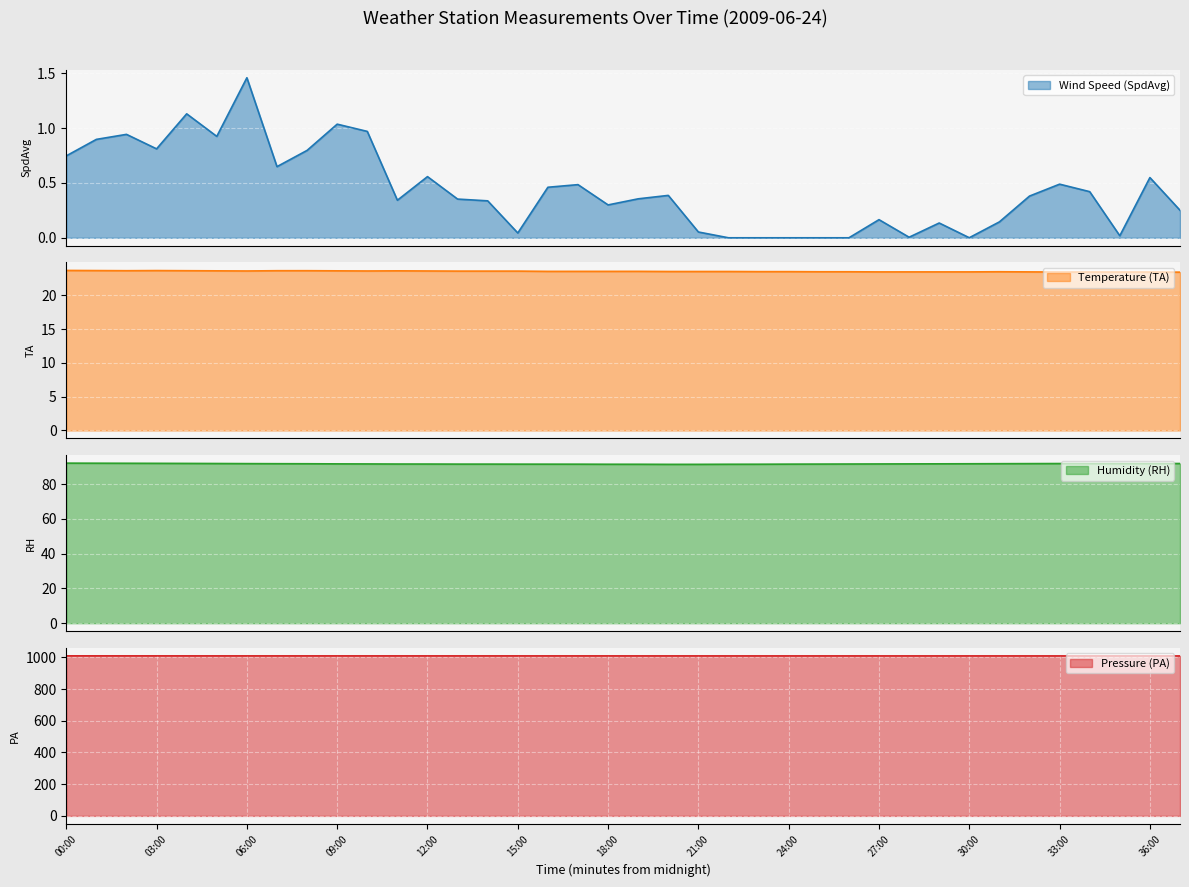

Count the number of categories in the chart.

38